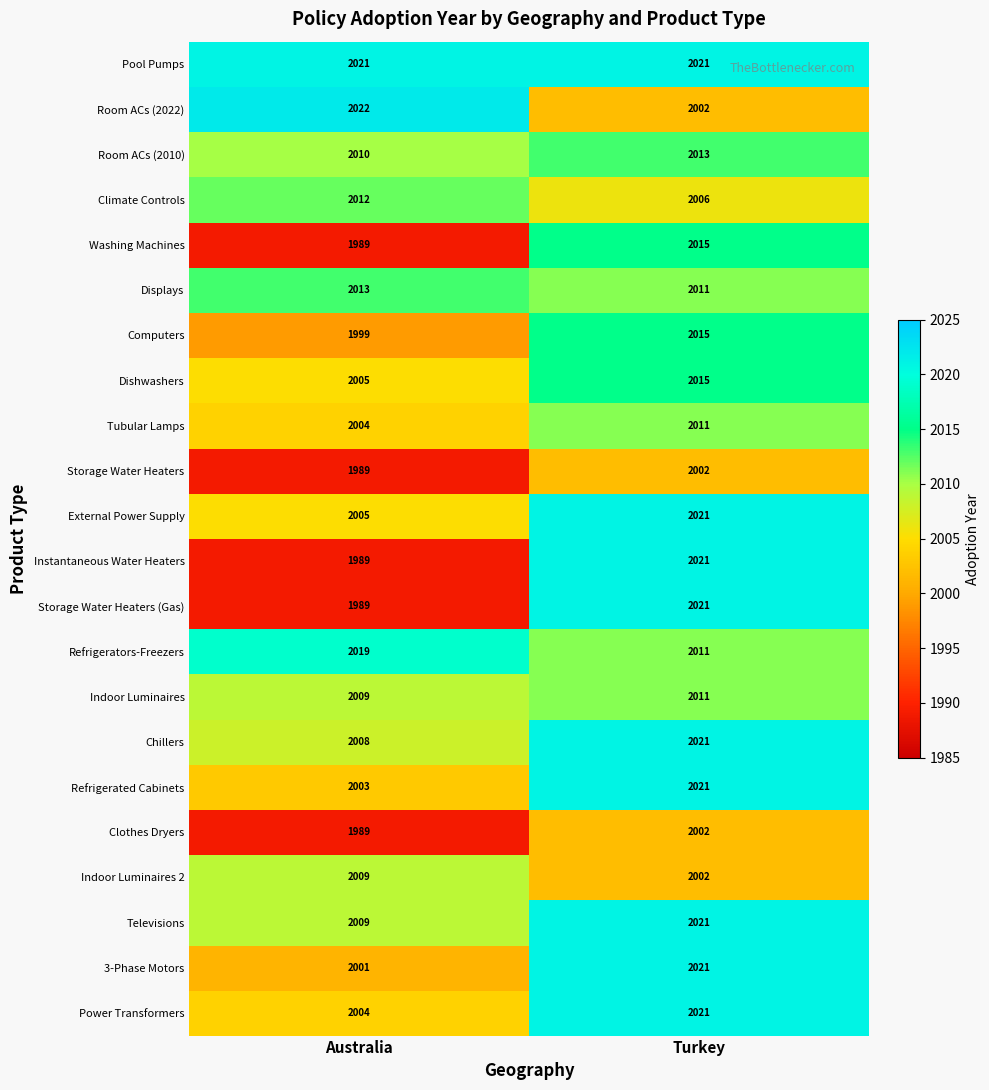

True or false: Washing Machines has a value of 2015 at Turkey.

True